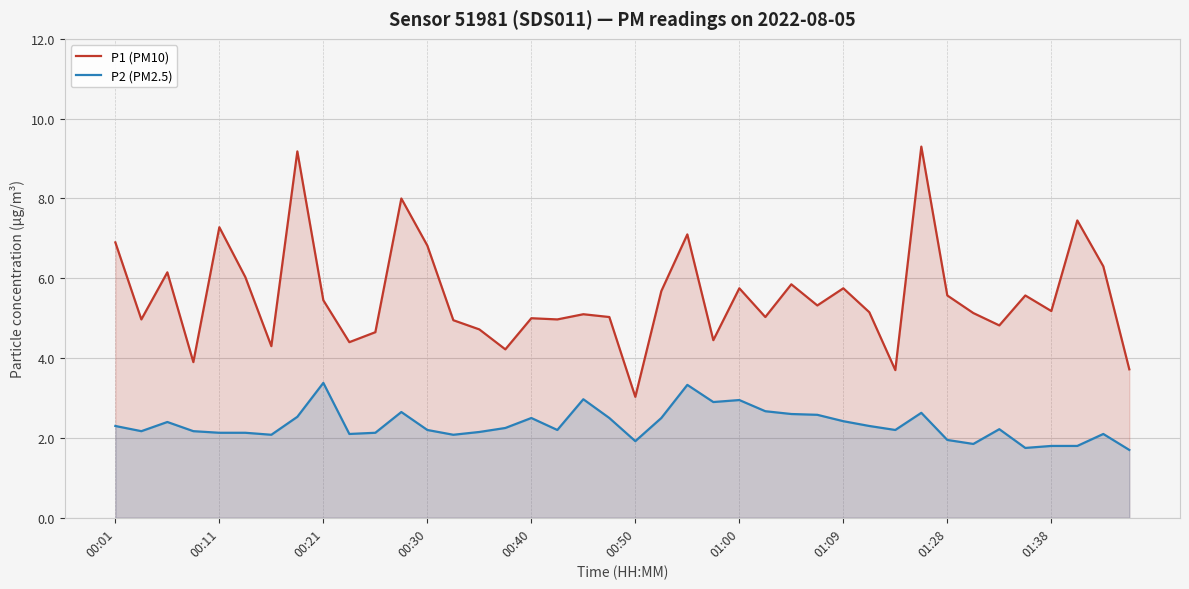

True or false: P2 (PM2.5) and P1 (PM10) intersect in this chart.

False